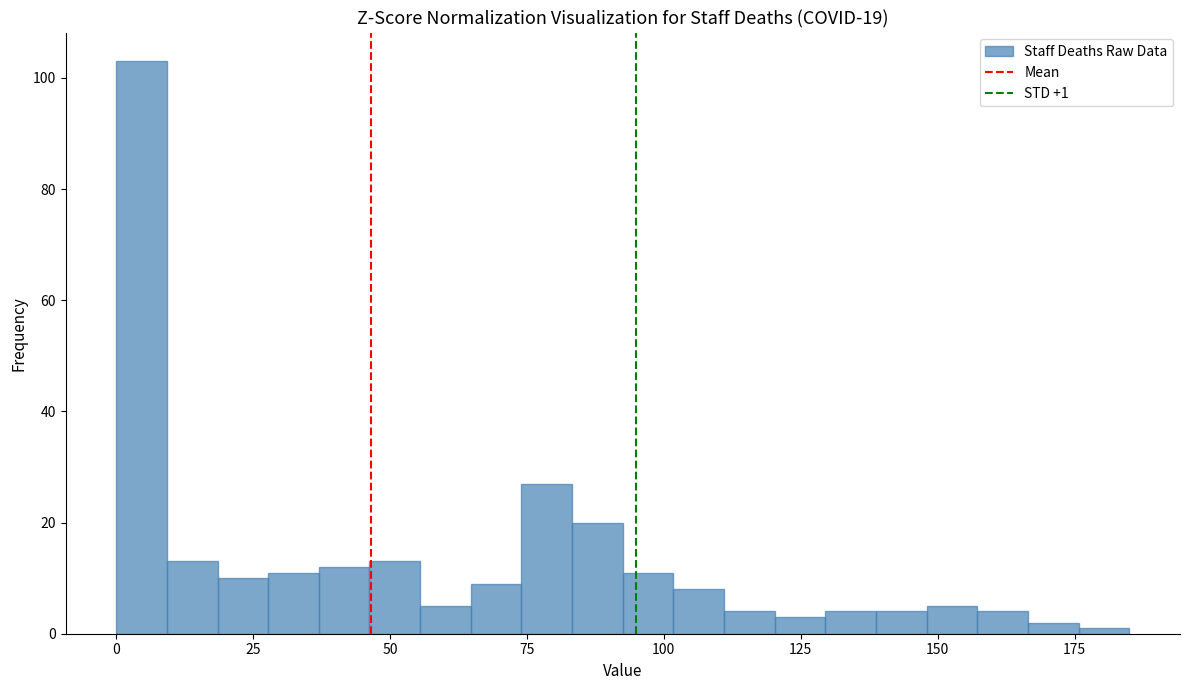

Around what value on the x-axis is the tallest bar? Give the approximate position of its centre, as read against the axis.

5